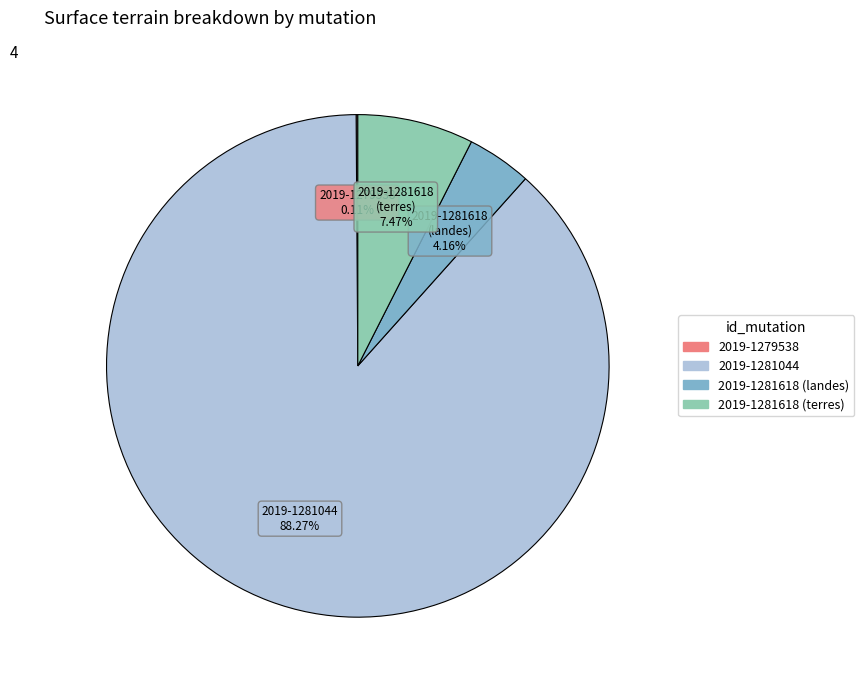

Which category has the biggest portion of the pie?

2019-1281044